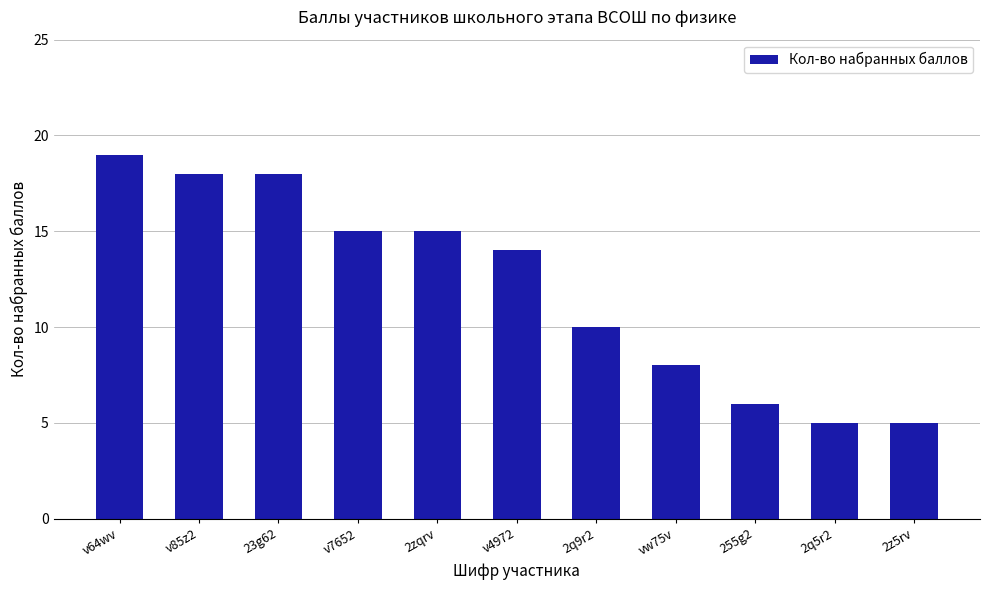

What value does the data have at v64wv, to the nearest 10?

20